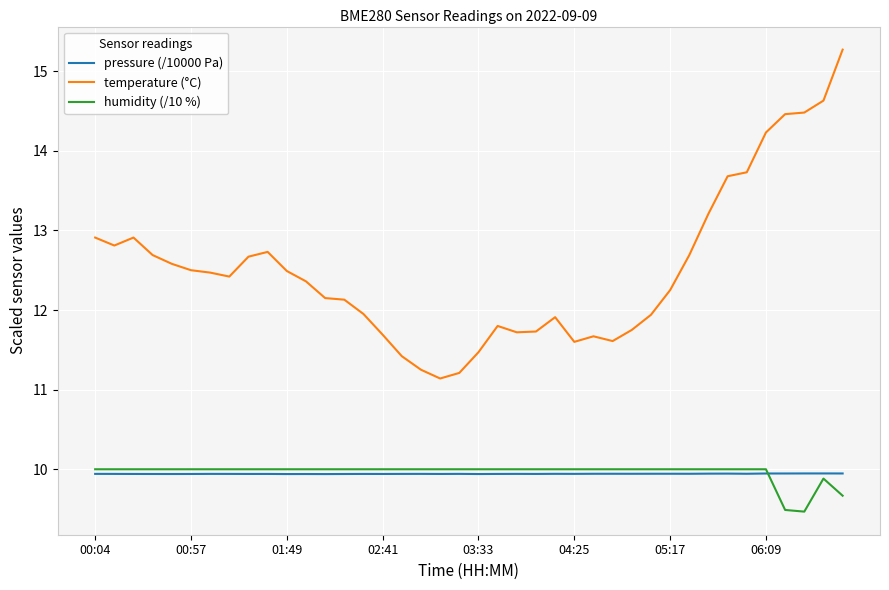

What is the minimum value shown in the chart?

9.5